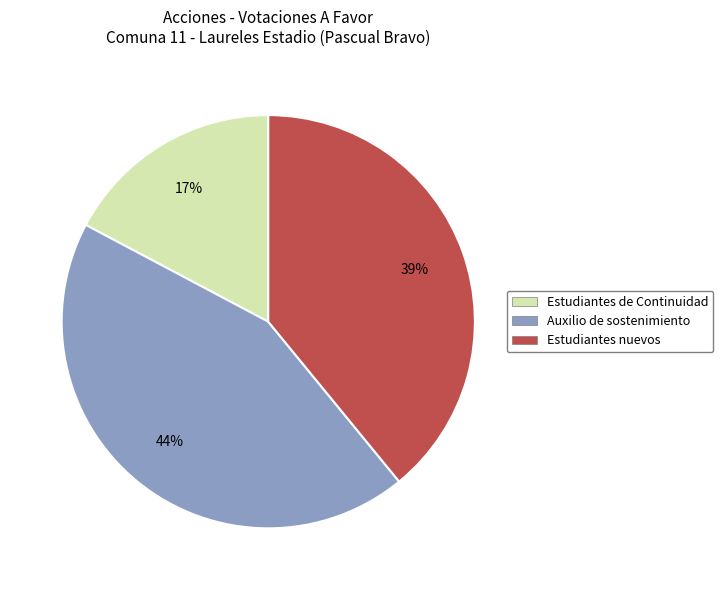

To the nearest percent, what portion does Estudiantes nuevos represent?

39%